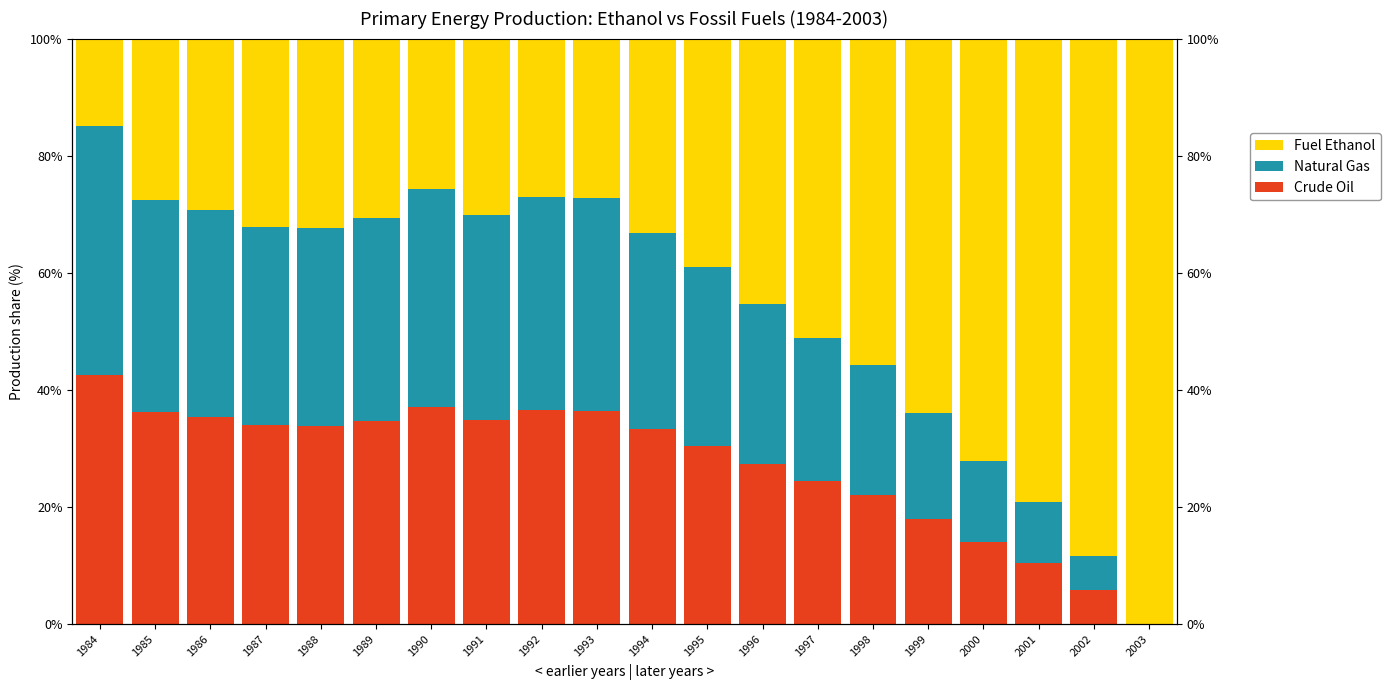

What is the spread (max minus min) of values at 1994?

0.2